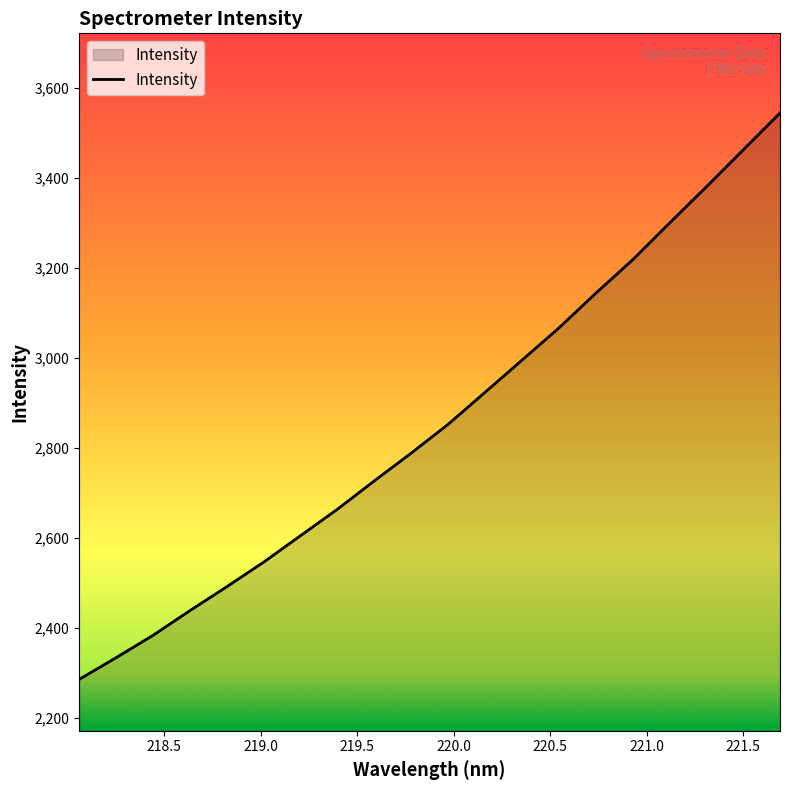

What is the difference between the maximum and minimum values?

1259.7